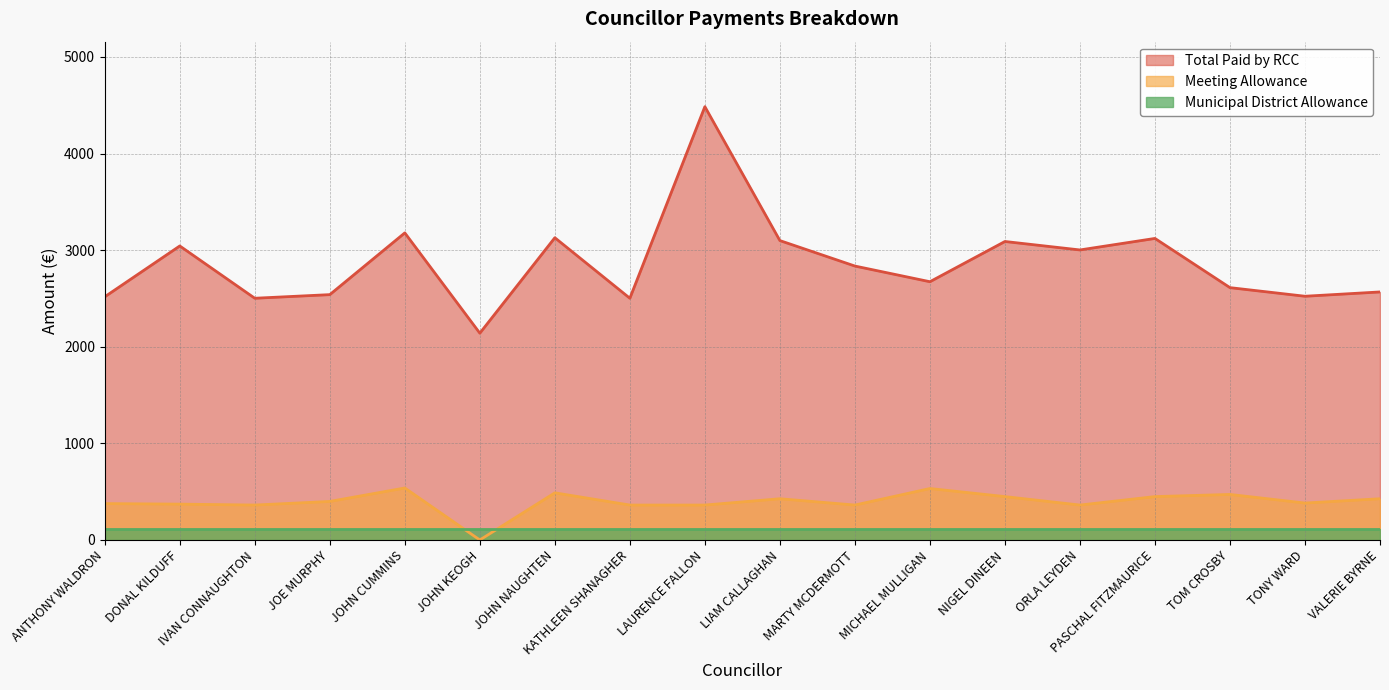

Between JOHN NAUGHTEN and VALERIE BYRNE, which series saw the biggest shift?

Total Paid by RCC